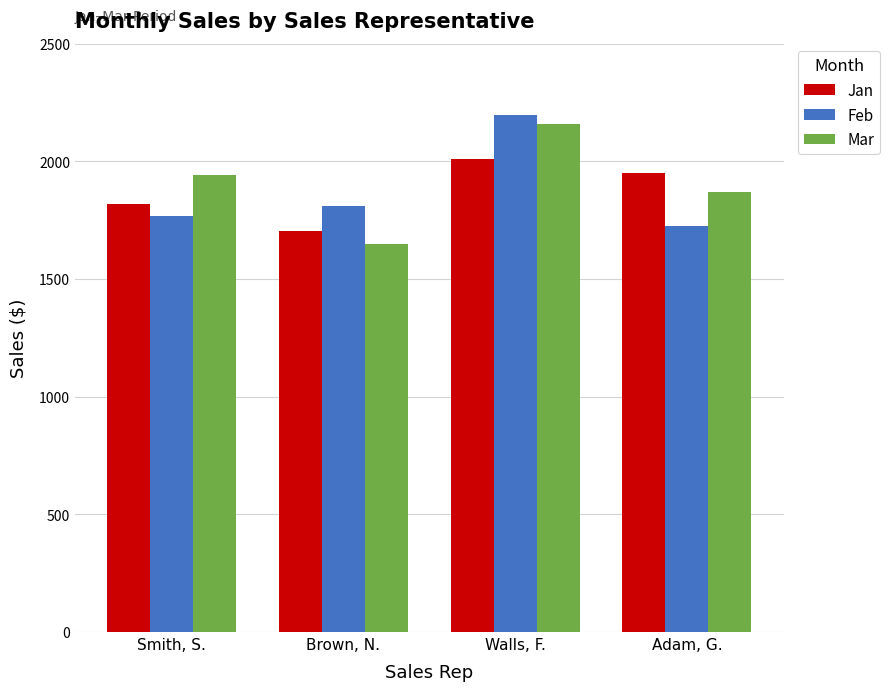

The value of Jan at Smith, S. is 2785.4. True or false?

False